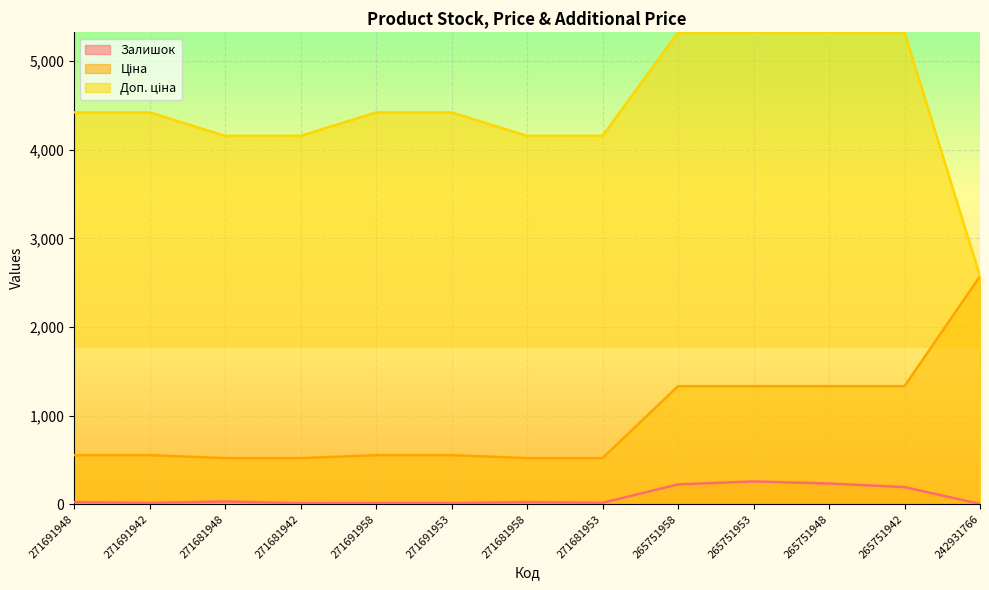

True or false: Ціна has a value of 3864.5 at 242931766.

False